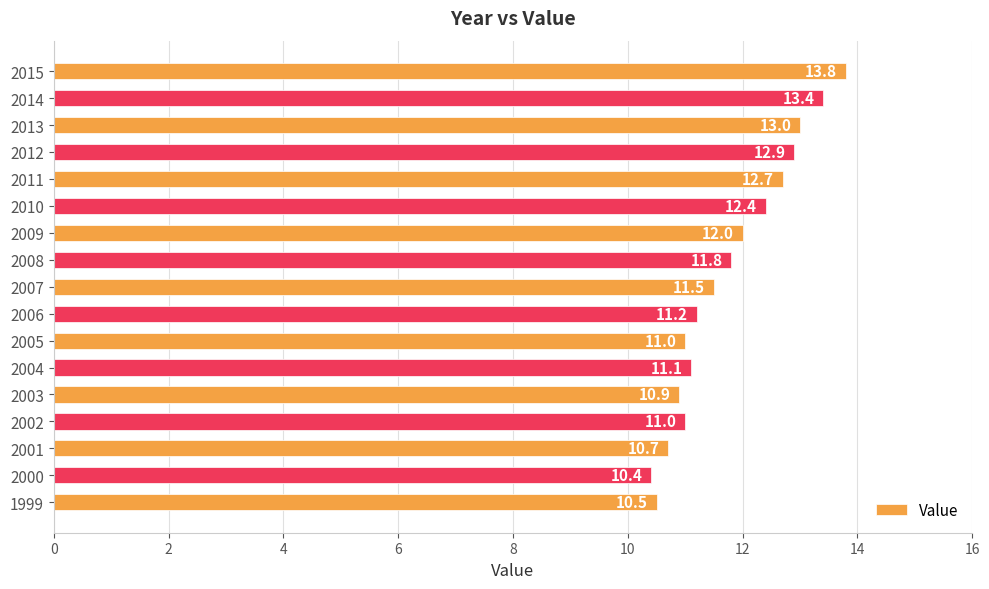

Read the value at 2000.

10.4